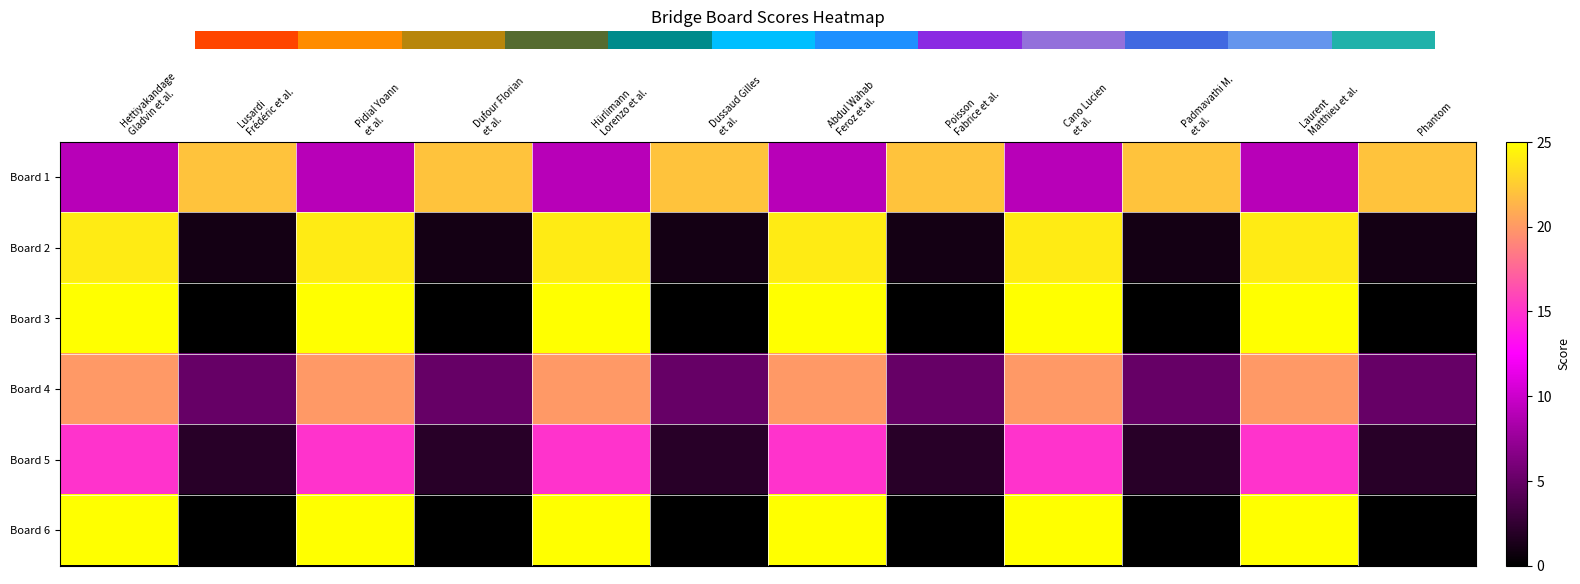

List the series in order of their peak value, highest first.

Board 3, Board 6, Board 2, Board 1, Board 4, Board 5